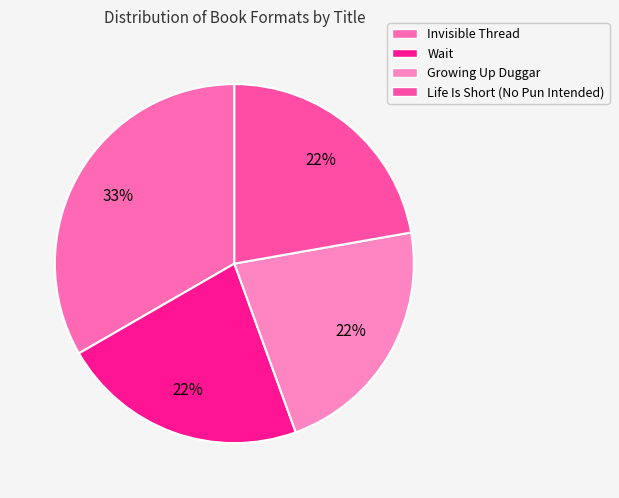

True or false: Life Is Short (No Pun Intended) accounts for 22% of the total.

True